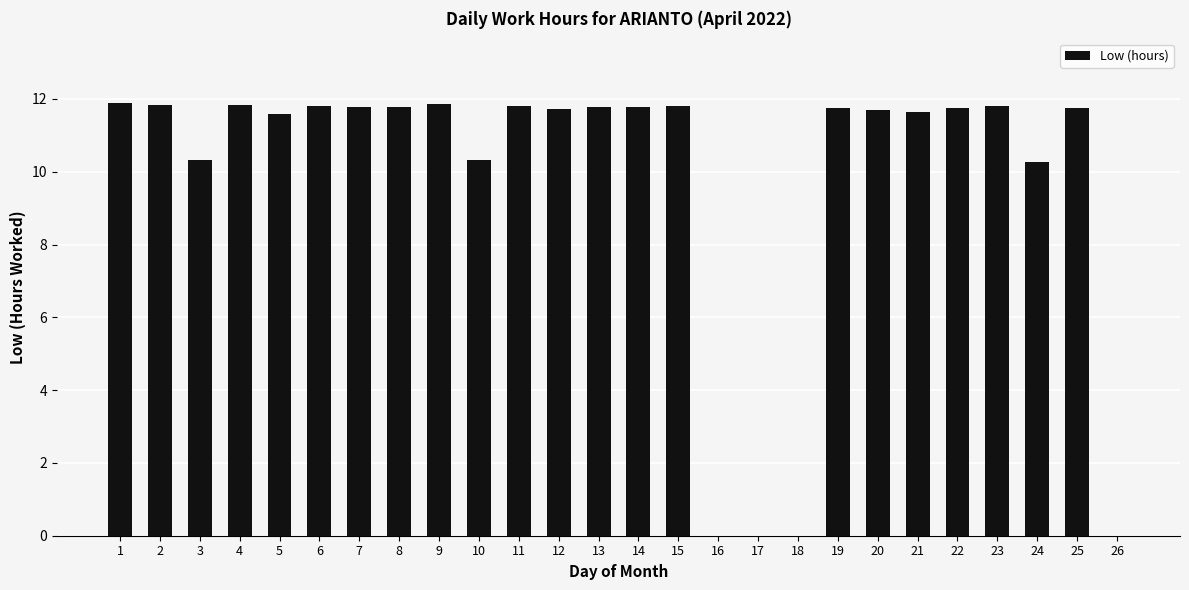

What is the sum of all values?

254.6